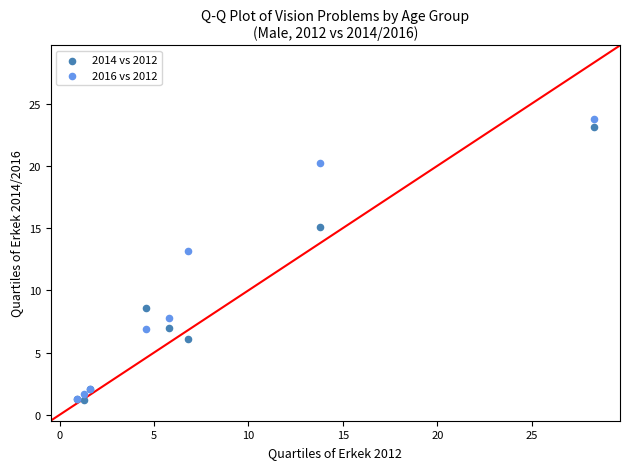

In the 2014 vs 2012 series, what Y value is closest to 12?

15.1